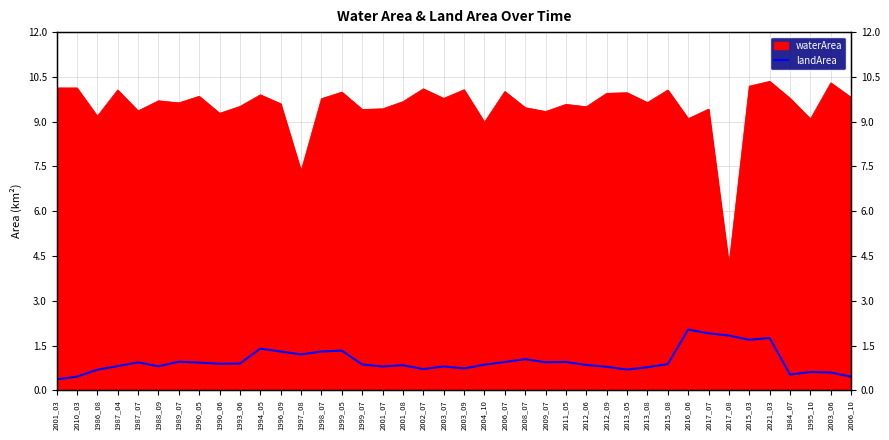

What is the label of the 20th point from the right?

2003_09